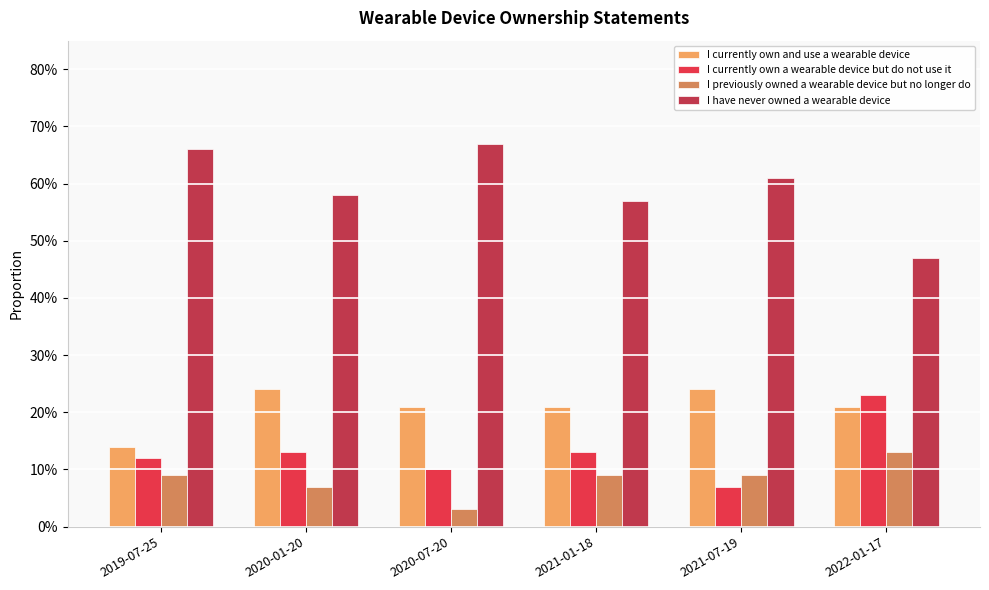

Reading left to right, extract all data points from this chart.

I currently own and use a wearable device: 0.1	0.2	0.2	0.2	0.2	0.2
I currently own a wearable device but do not use it: 0.1	0.1	0.1	0.1	0.1	0.2
I previously owned a wearable device but no longer do: 0.1	0.1	0.0	0.1	0.1	0.1
I have never owned a wearable device: 0.7	0.6	0.7	0.6	0.6	0.5